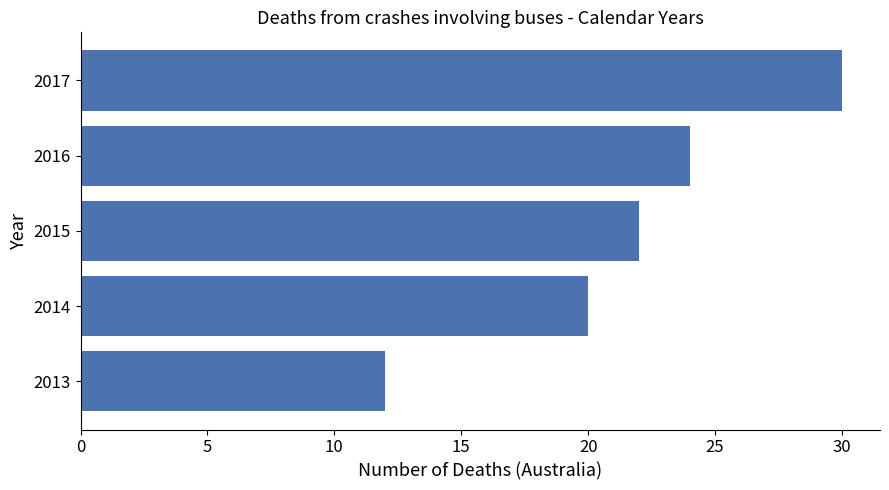

The value at 2017 is 41. True or false?

False